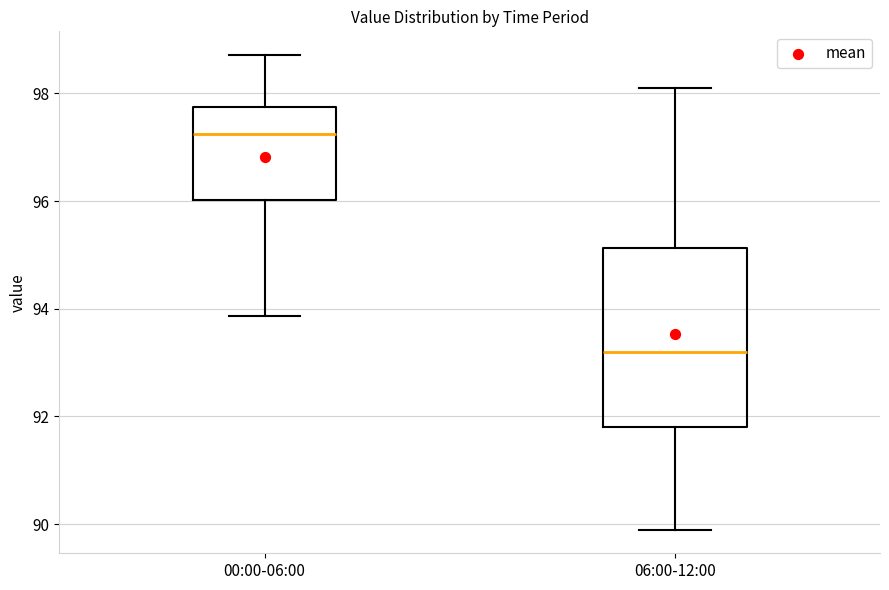

Where does the lower whisker of the box for 06:00-12:00 end on the y-axis? The values are not printed on the chart, so give them approximately, as read against the axis.

90.0